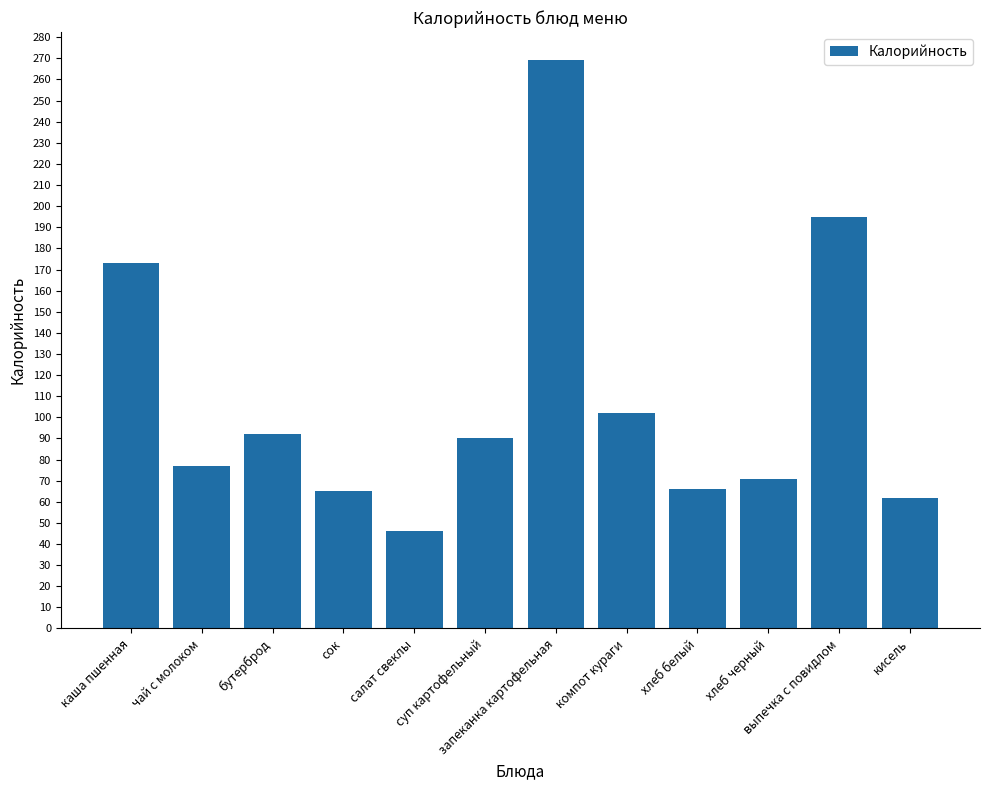

What is the difference between the maximum and minimum values?

223